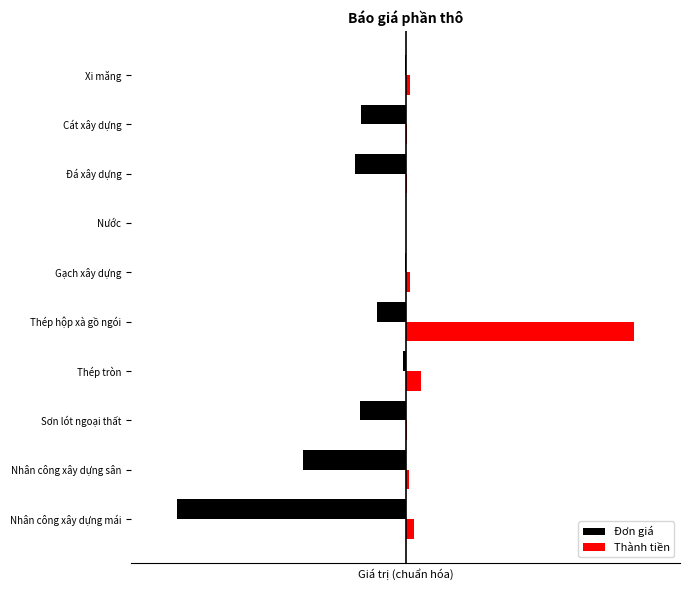

What are all the series names shown in the legend?

Đơn giá, Thành tiền